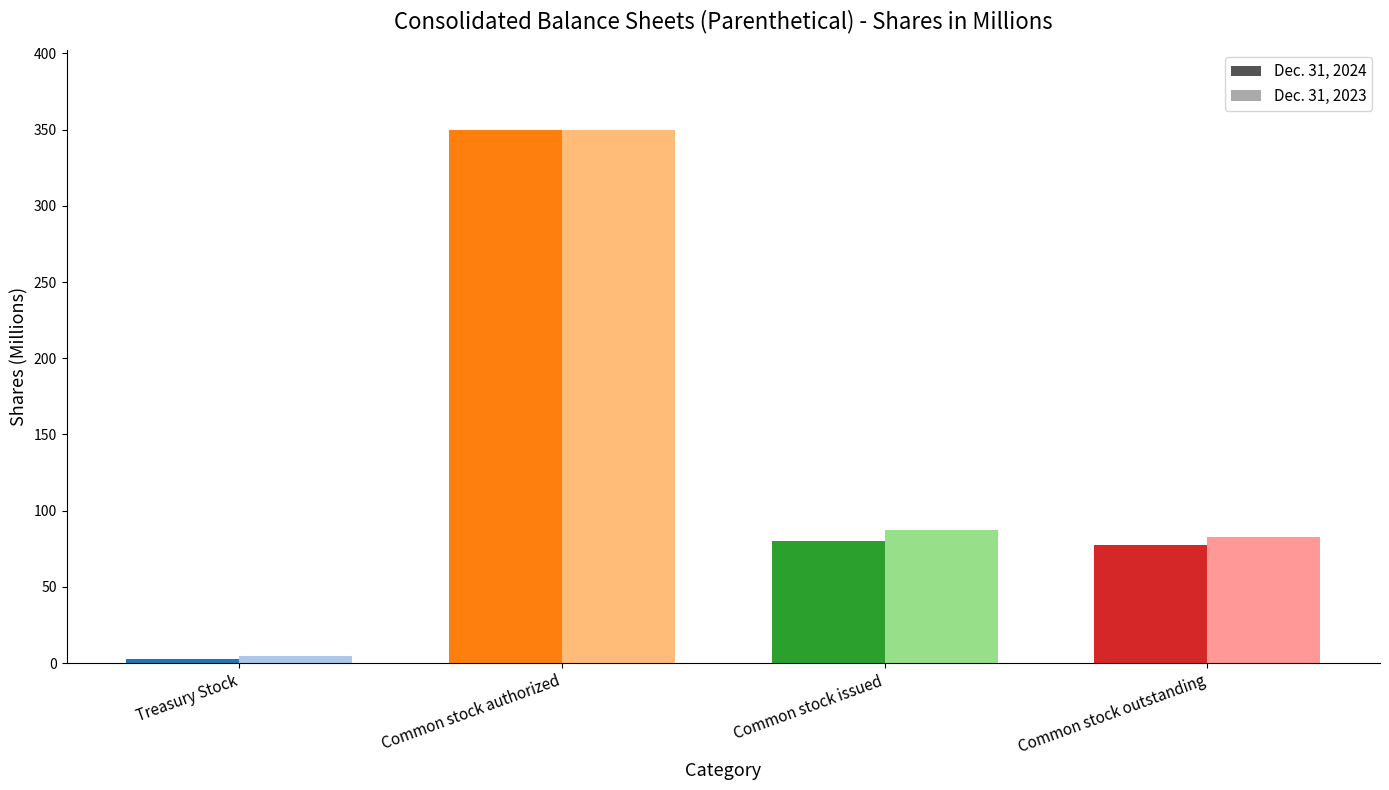

What is the smallest value displayed?

2.7